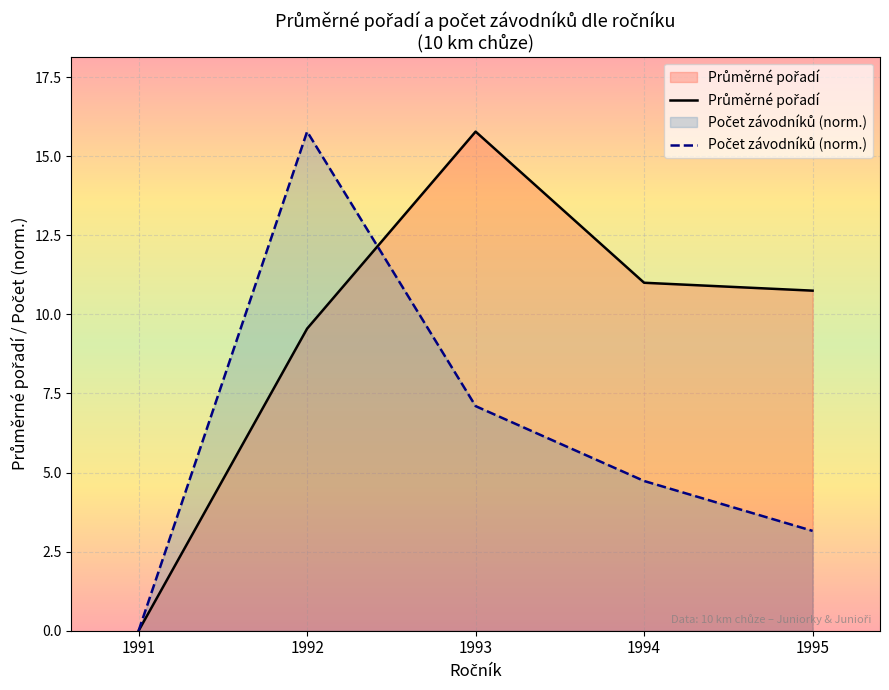

How many interior local peaks does the Průměrné pořadí series have?

1